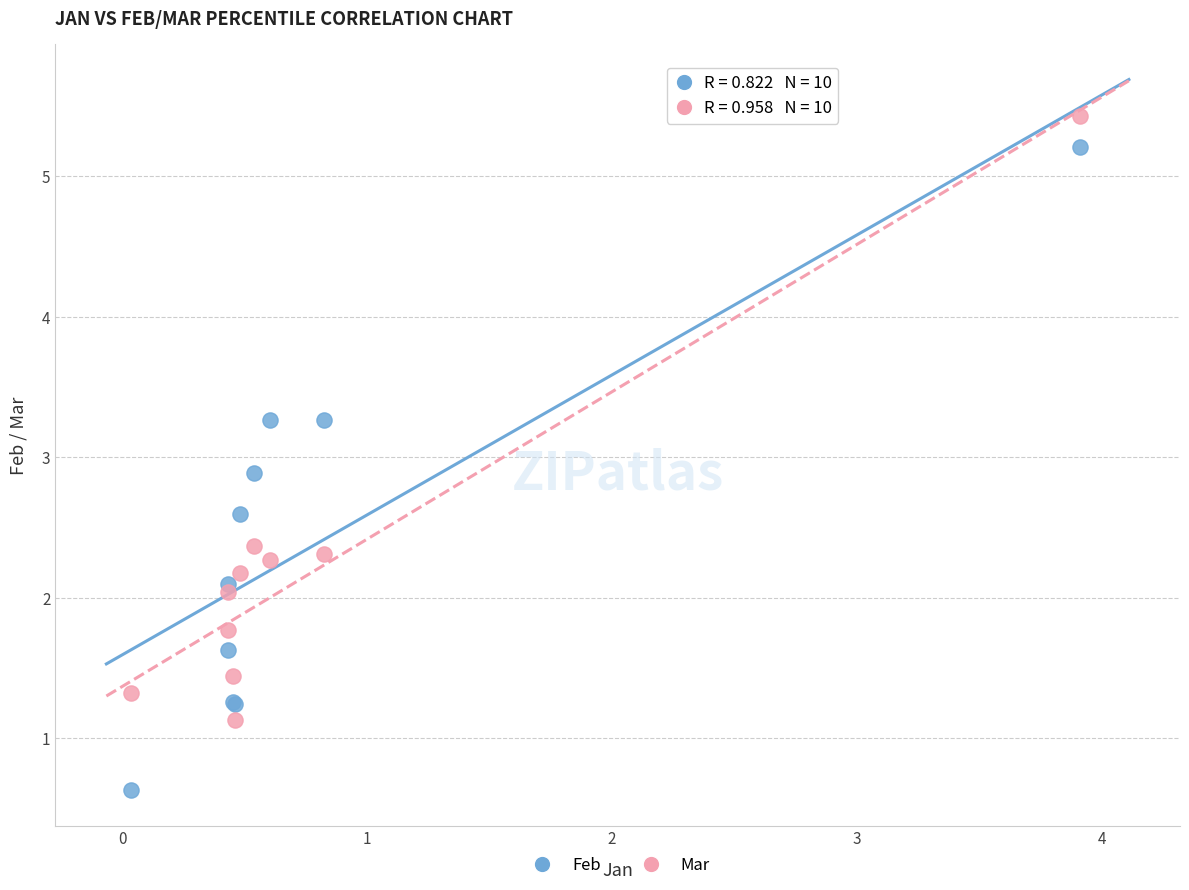

What is the X range (max minus min) for the scatter plot?

3.9